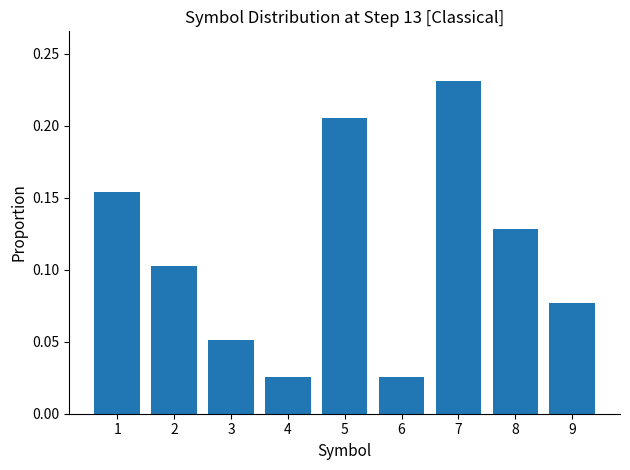

Which category has the highest value across all series?

7